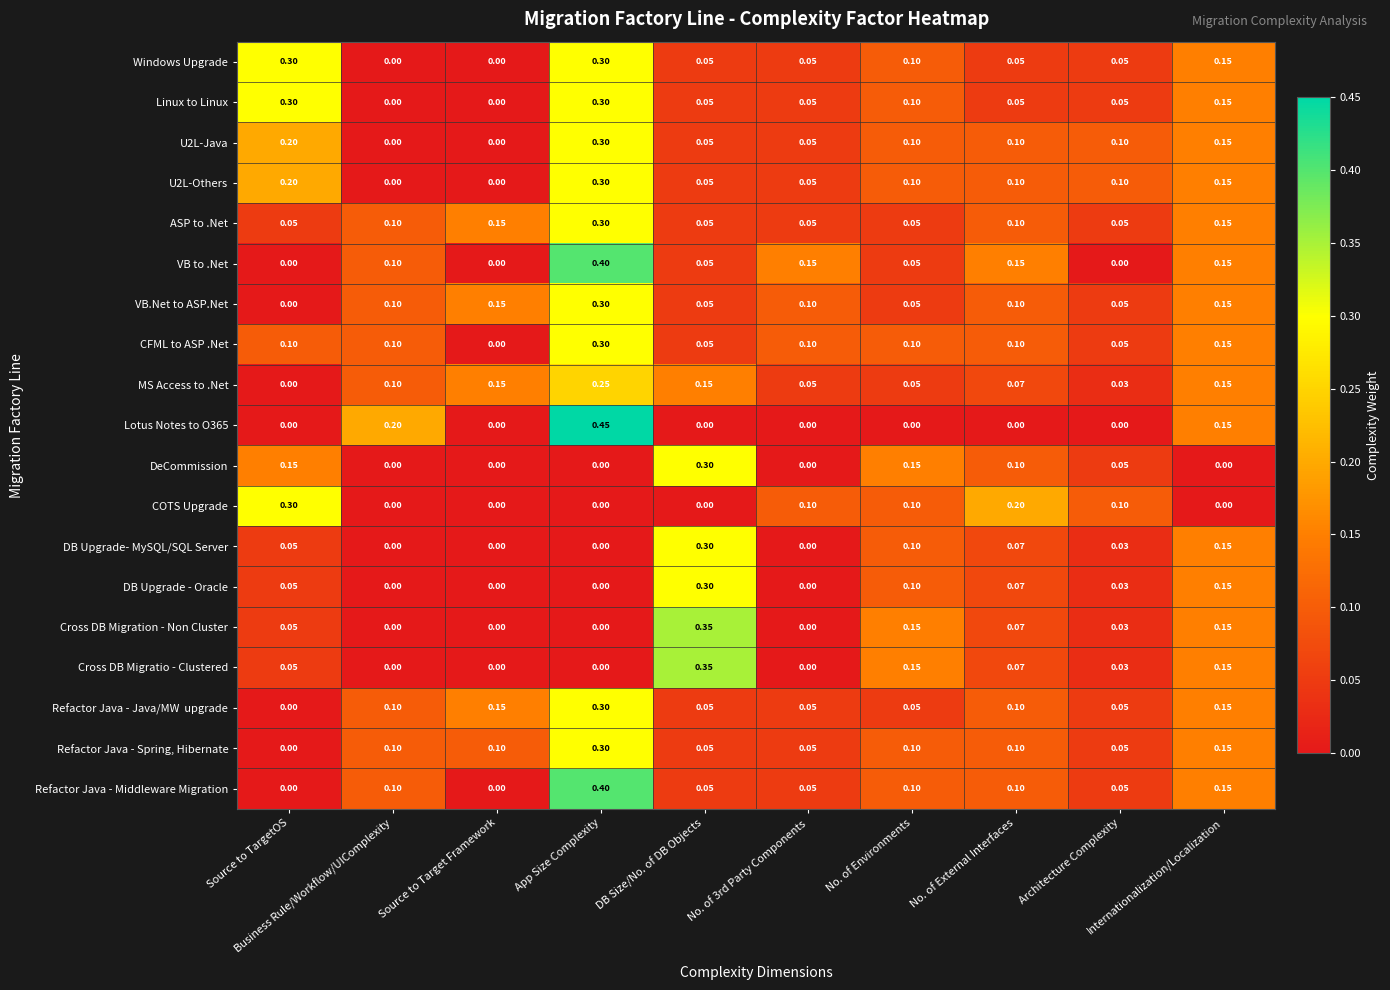

How many data points does each series have?

10